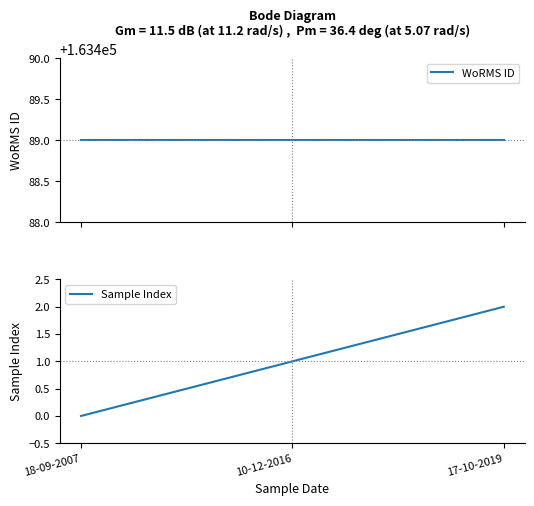

Which has a higher value, 17-10-2019 or 10-12-2016?

17-10-2019